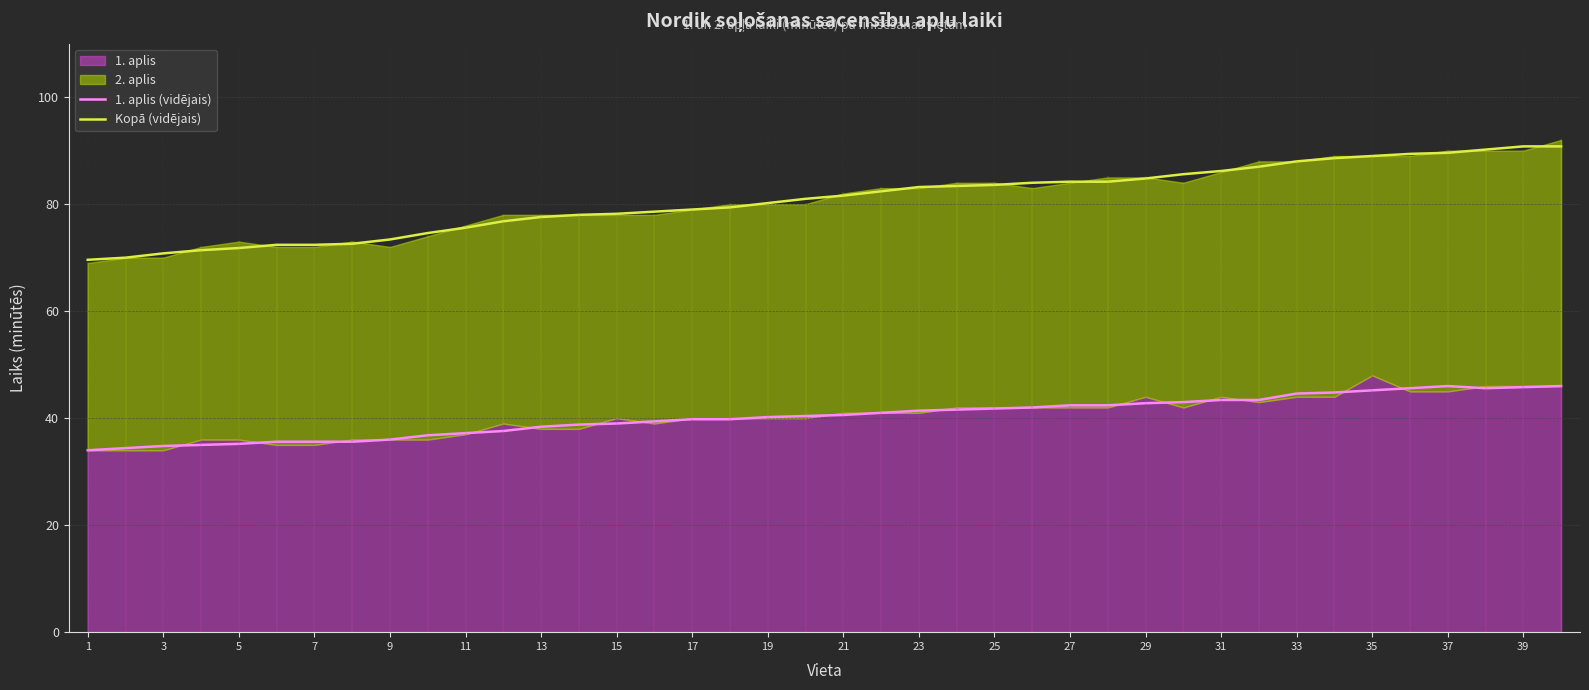

Count the number of categories in the chart.

40